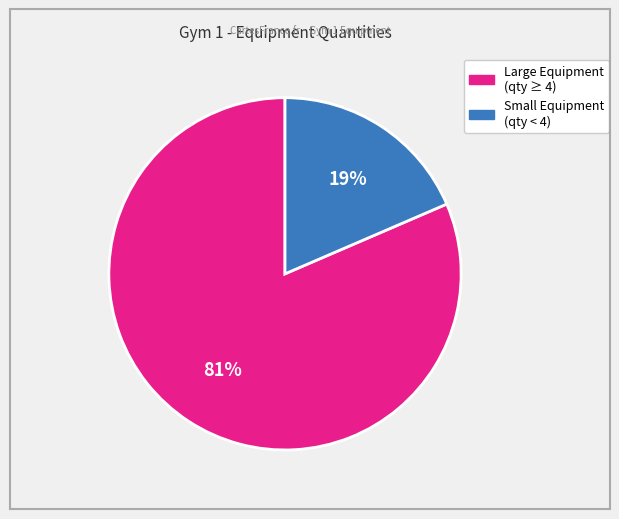

Is there a majority slice in this chart?

Yes